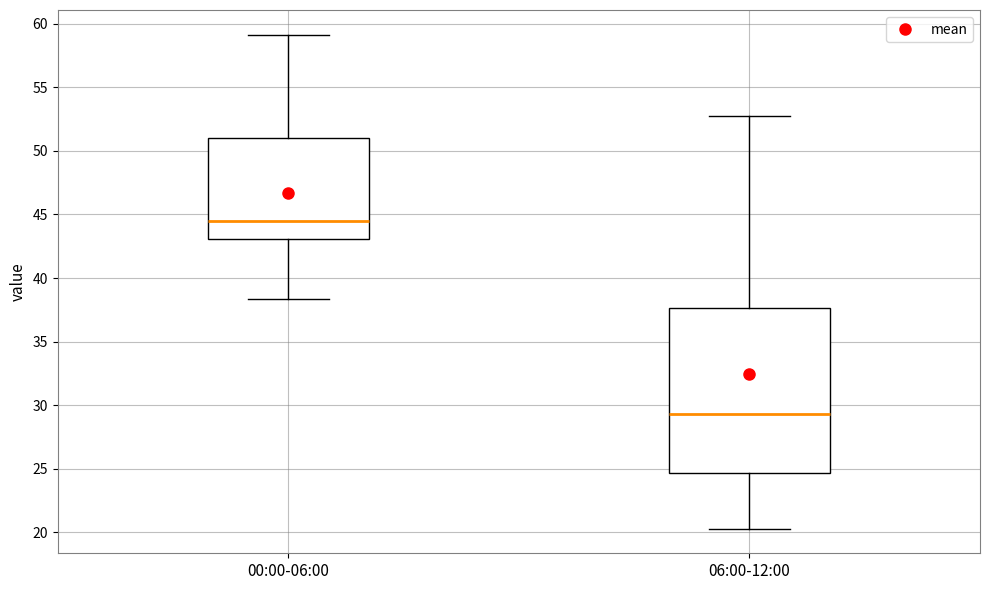

Reading left to right, read every box against the y-axis: the position of its median line, the range the box covers, and the ends of its whiskers. The values are not printed on the chart, so give them approximately, as read against the axis.

00:00-06:00: median 44.5, box 43.0 to 51.0, whiskers 38.5 to 59.0
06:00-12:00: median 29.5, box 24.5 to 37.5, whiskers 20.5 to 53.0